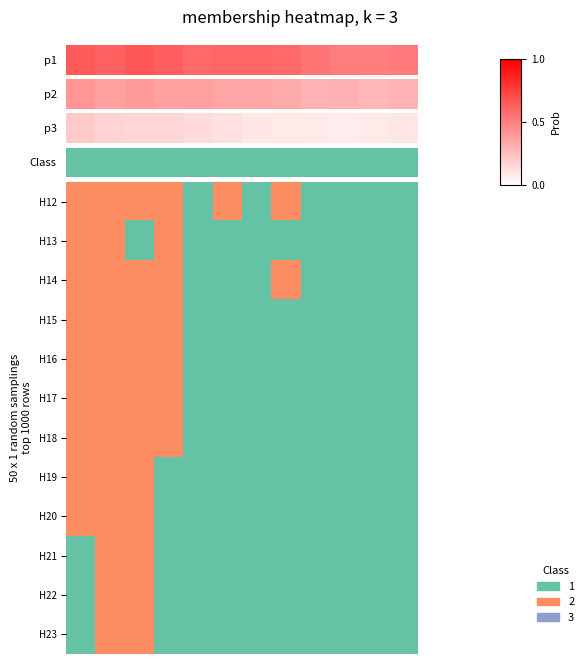

At how many categories does at least one series exceed 0?

12